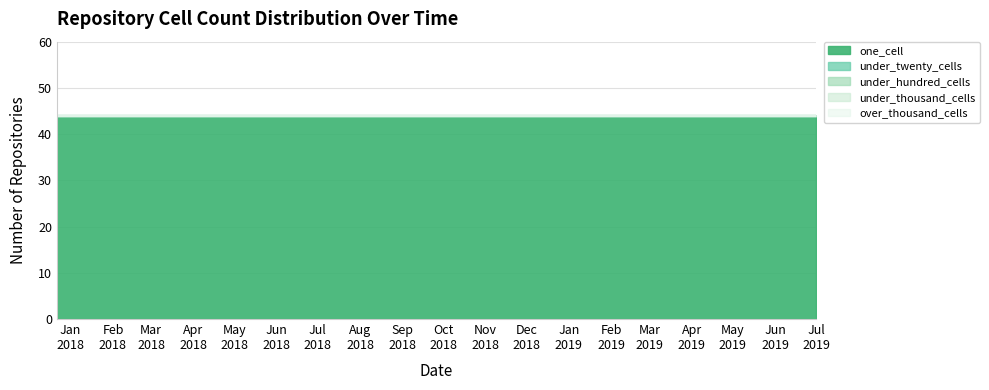

Count the number of data series in this chart.

5